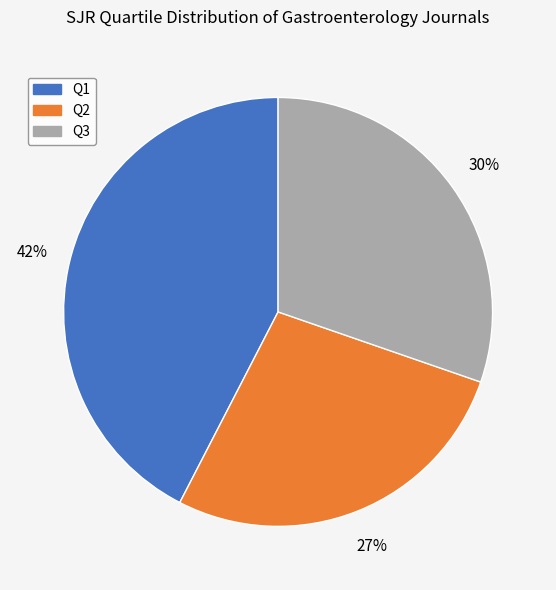

Combined, do Q1 and Q2 account for over 50%?

Yes